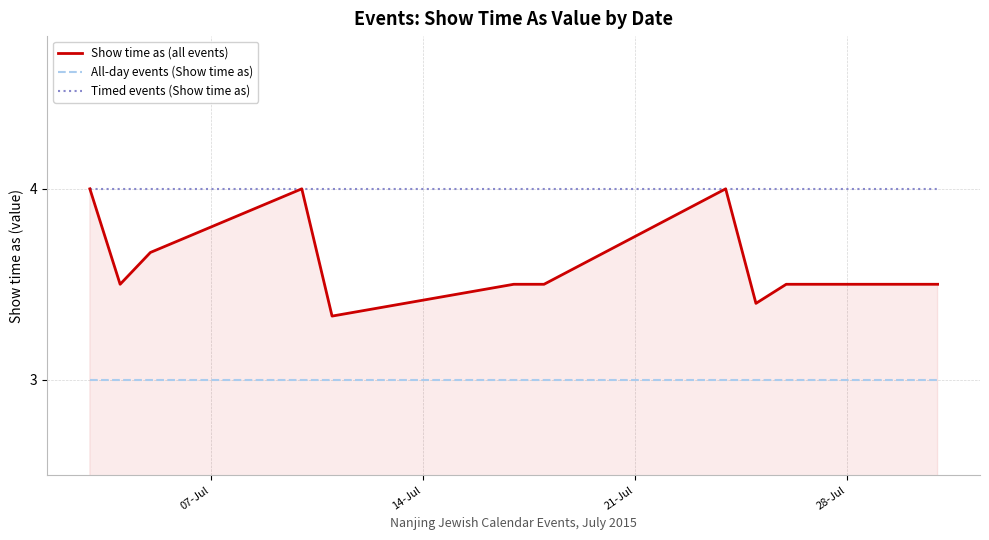

What is the smallest value displayed?

3.0